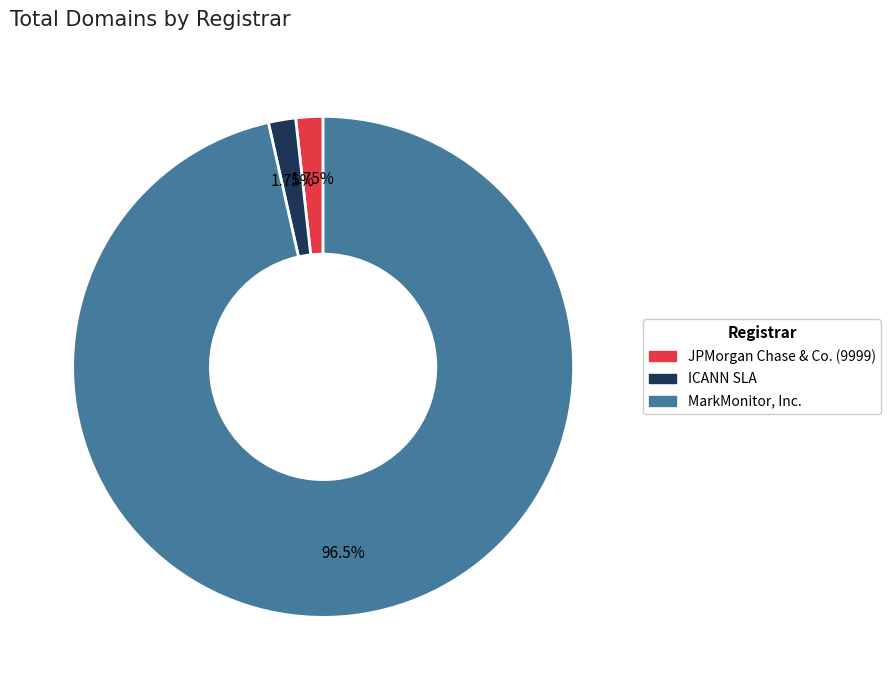

Which category has the biggest portion of the pie?

MarkMonitor, Inc.